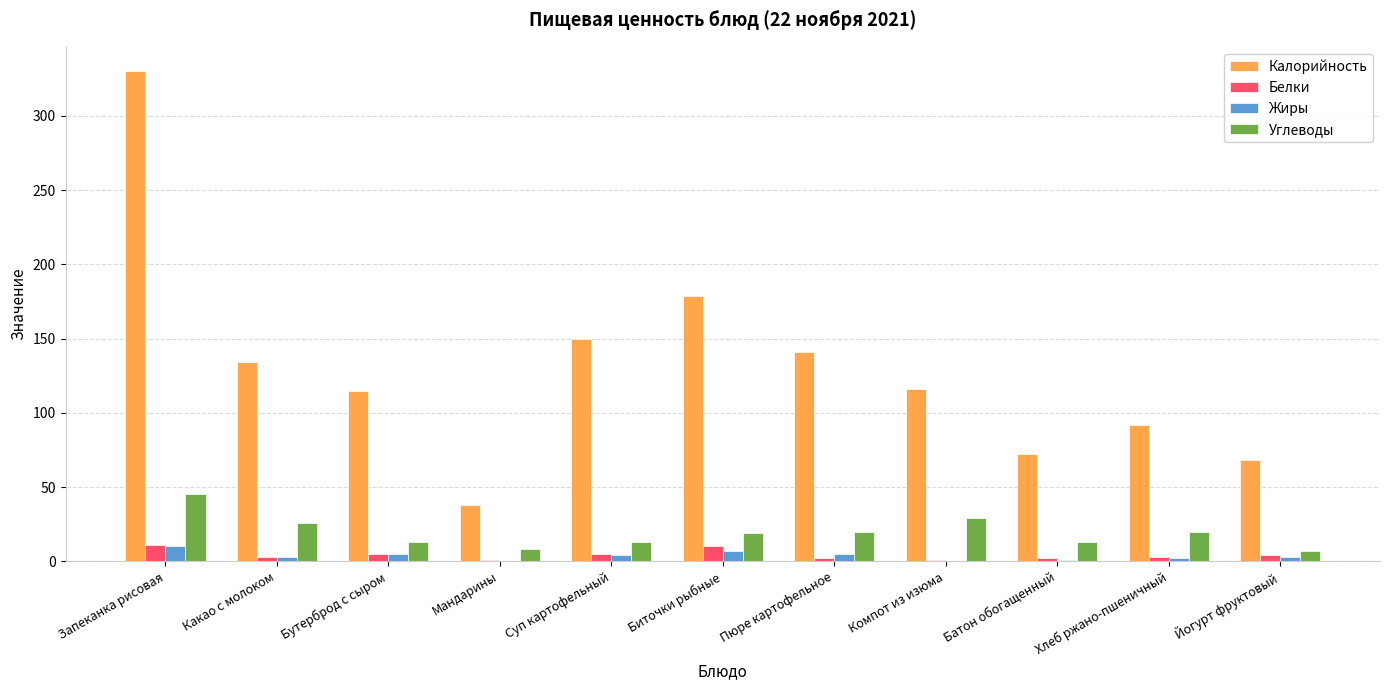

What is the maximum value for Жиры?

10